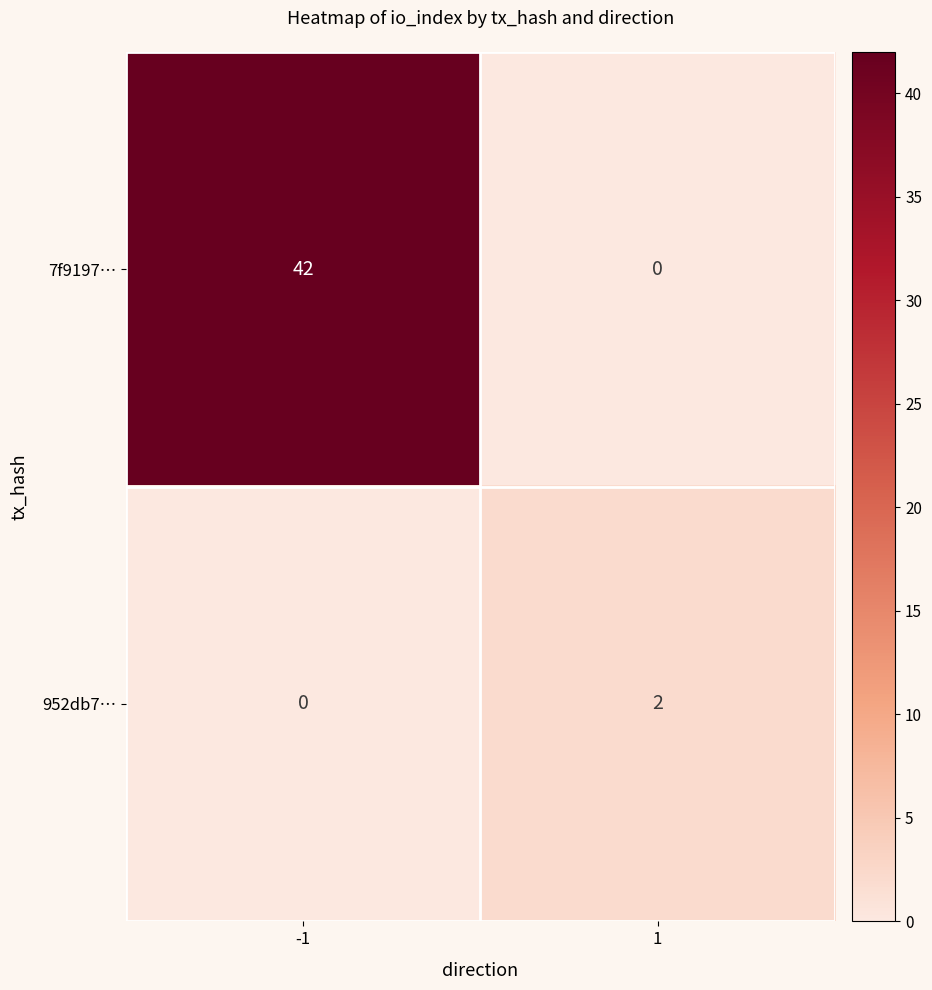

Reading left to right, transcribe all the data shown in this chart.

7f9197…: 42	0
952db7…: 0	2